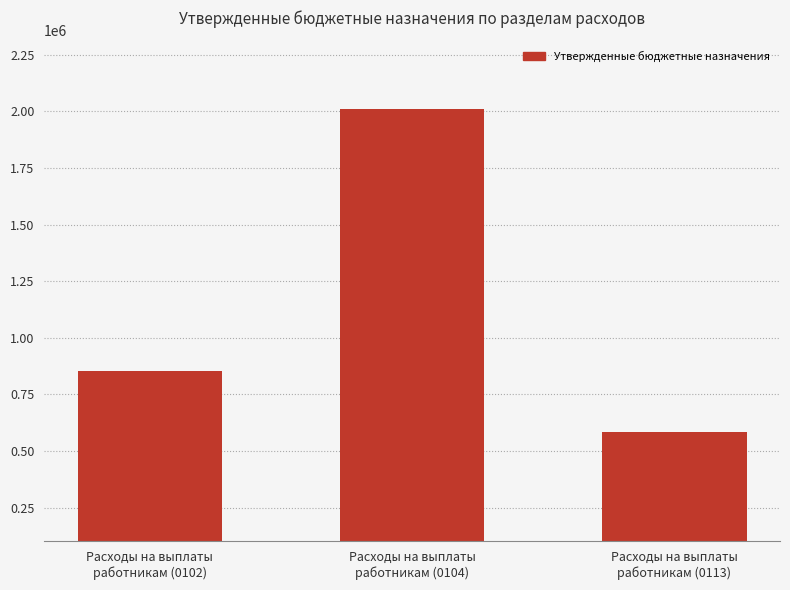

What is the value of the 1st bar from the left?

851420.0